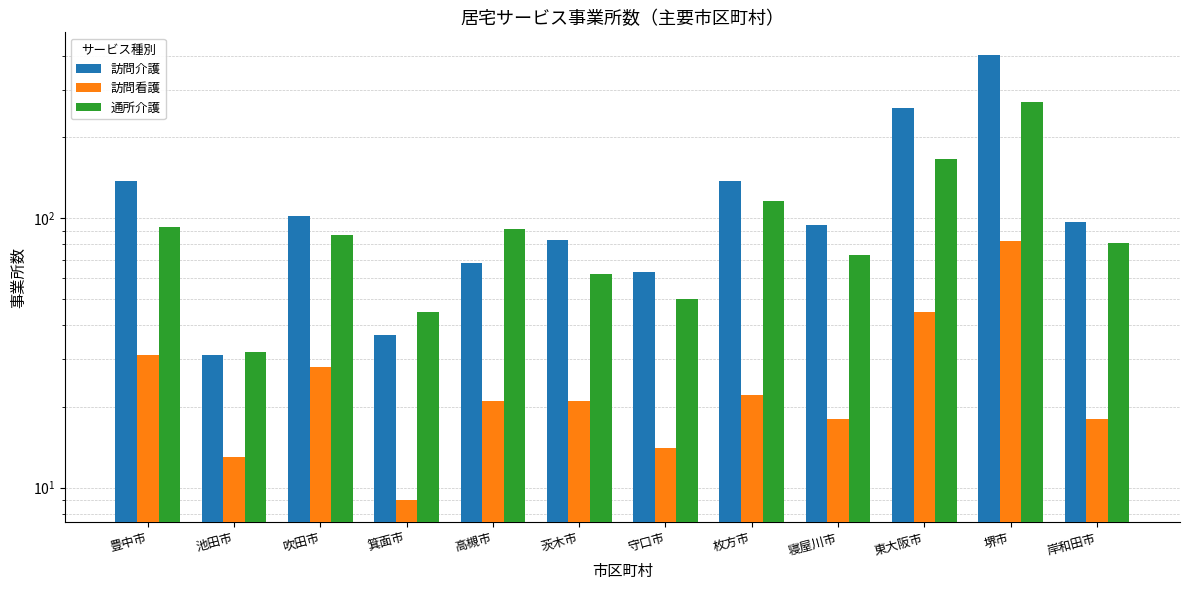

Reading left to right, what are all the values shown in this chart?

訪問介護: 138	31	102	37	68	83	63	138	94	256	405	97
訪問看護: 31	13	28	9	21	21	14	22	18	45	82	18
通所介護: 93	32	87	45	91	62	50	116	73	166	269	81